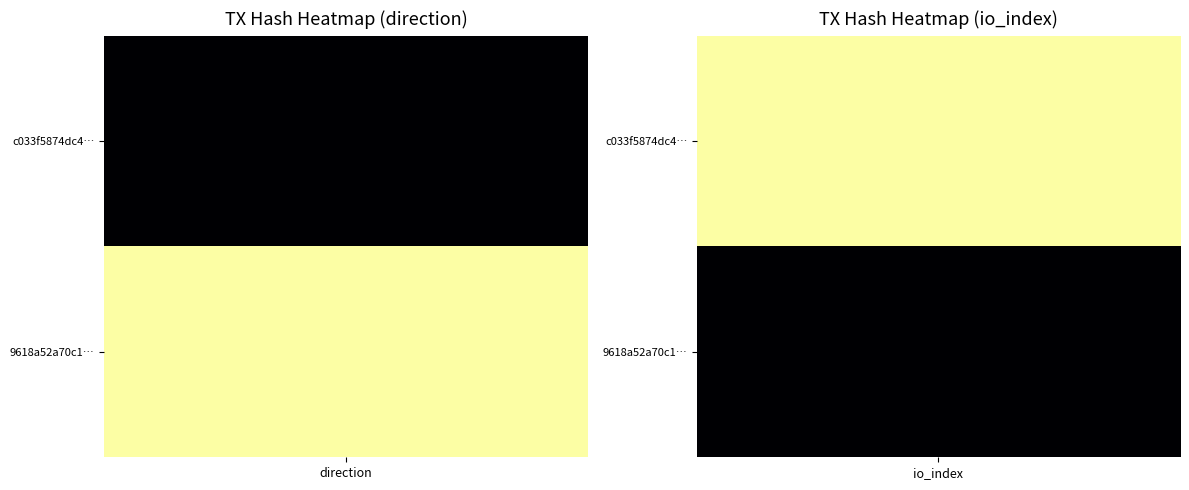

Between direction and io_index, which series saw the biggest shift?

c033f5874dc48747821117e0a1b12e46beb3875